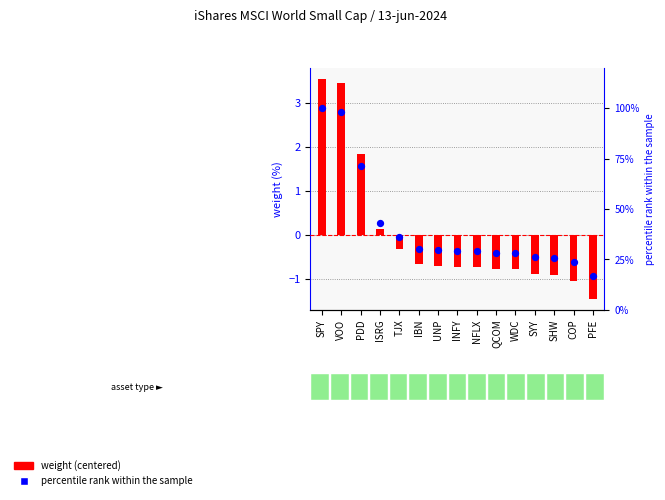

Is the value of percentile rank within the sample at PFE greater than the value of weight (centered) at SPY?

Yes